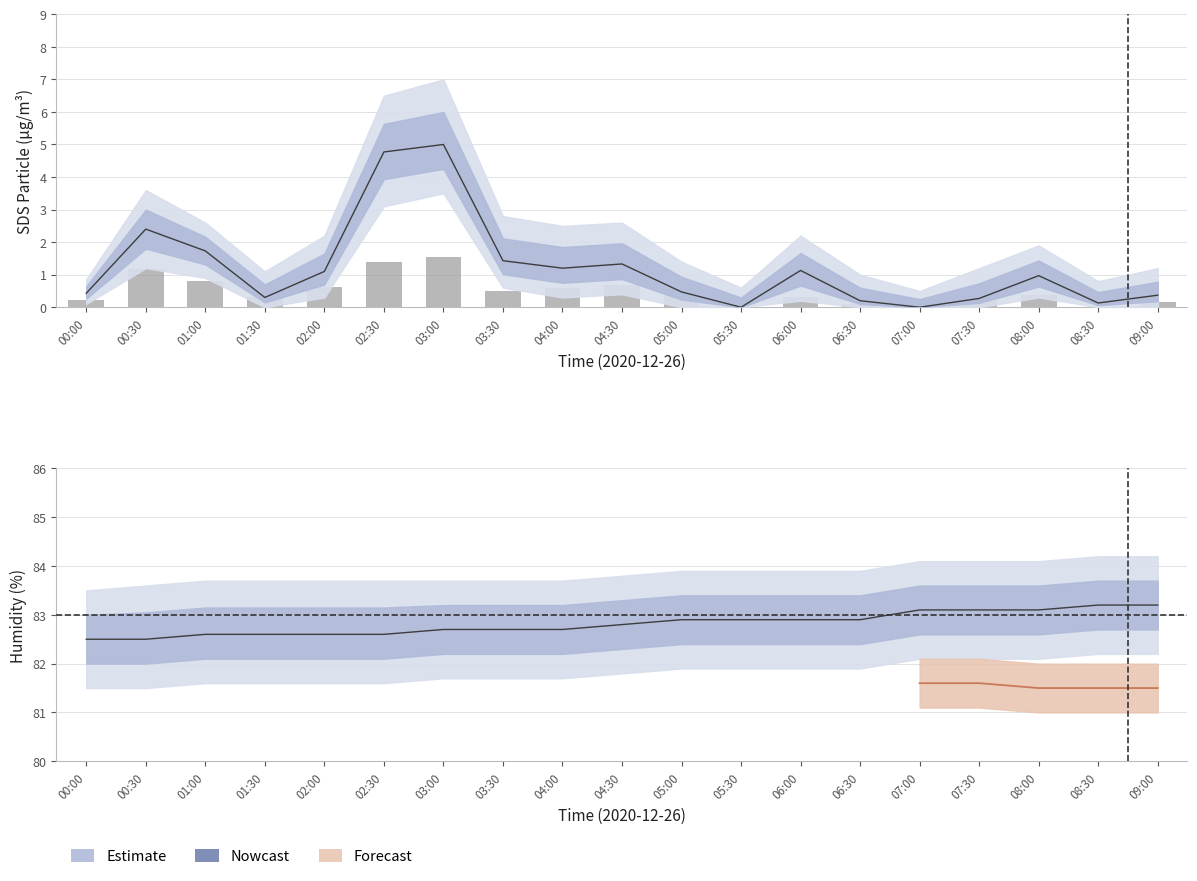

What is the difference between the maximum and minimum values in the SDS_P1 series?

5.0